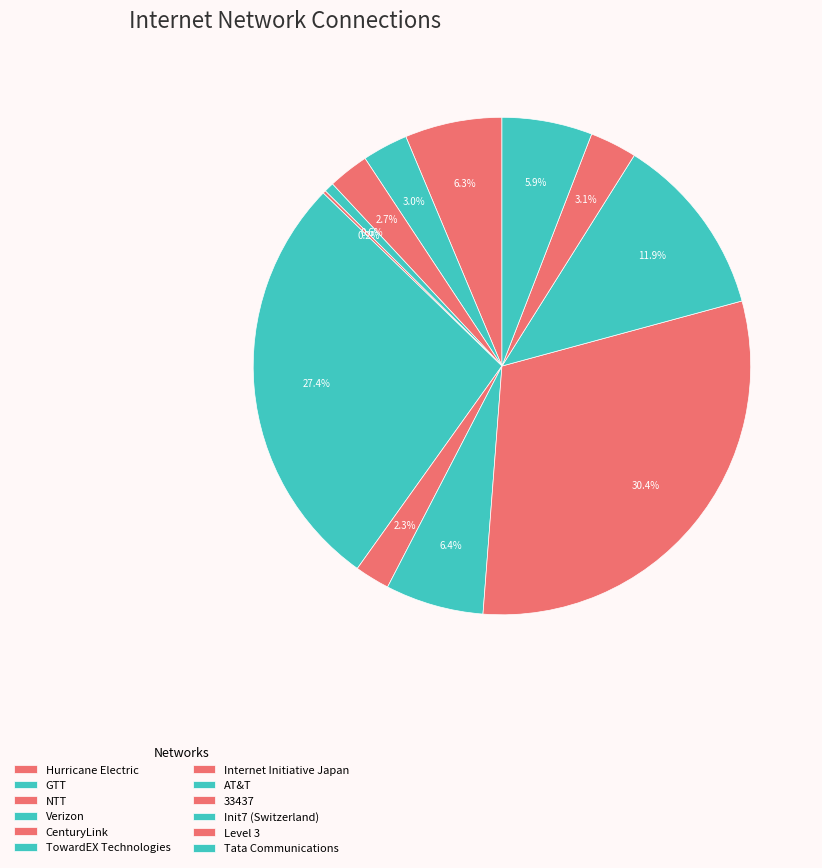

Which category has the smallest portion of the pie?

CenturyLink